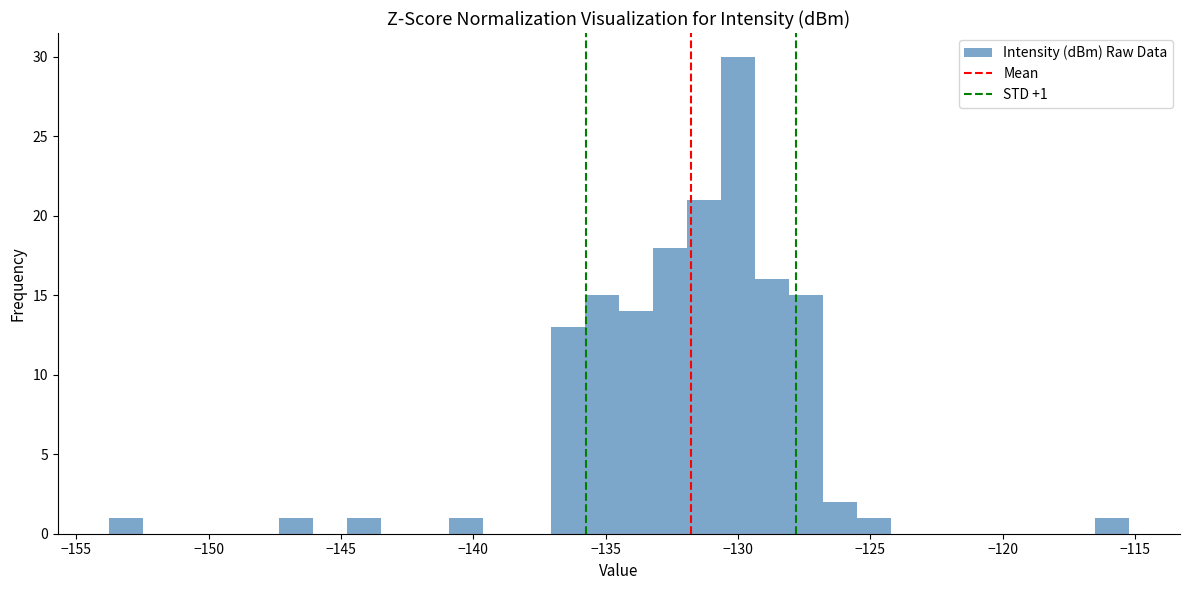

Read against the x-axis, roughly where is the centre of the tallest bar?

-130.0